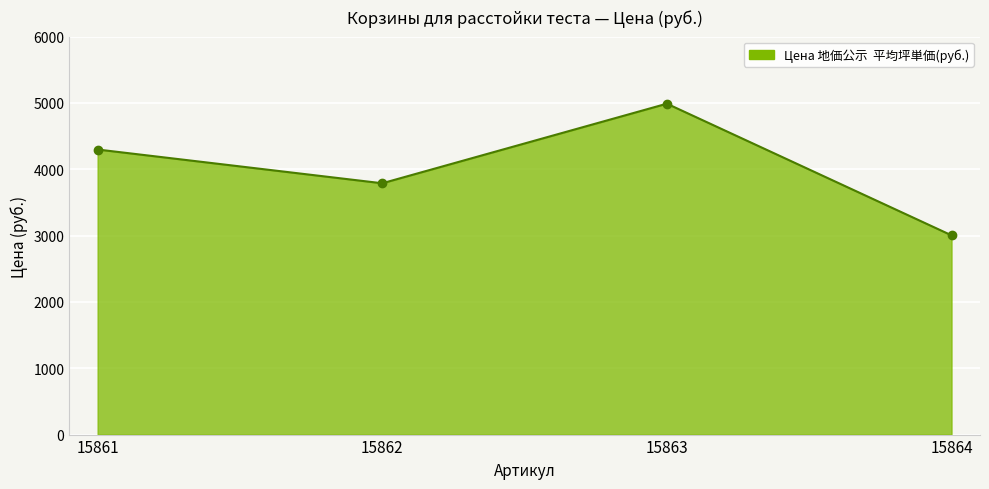

Rank the categories by value from highest to lowest.

15863, 15861, 15862, 15864